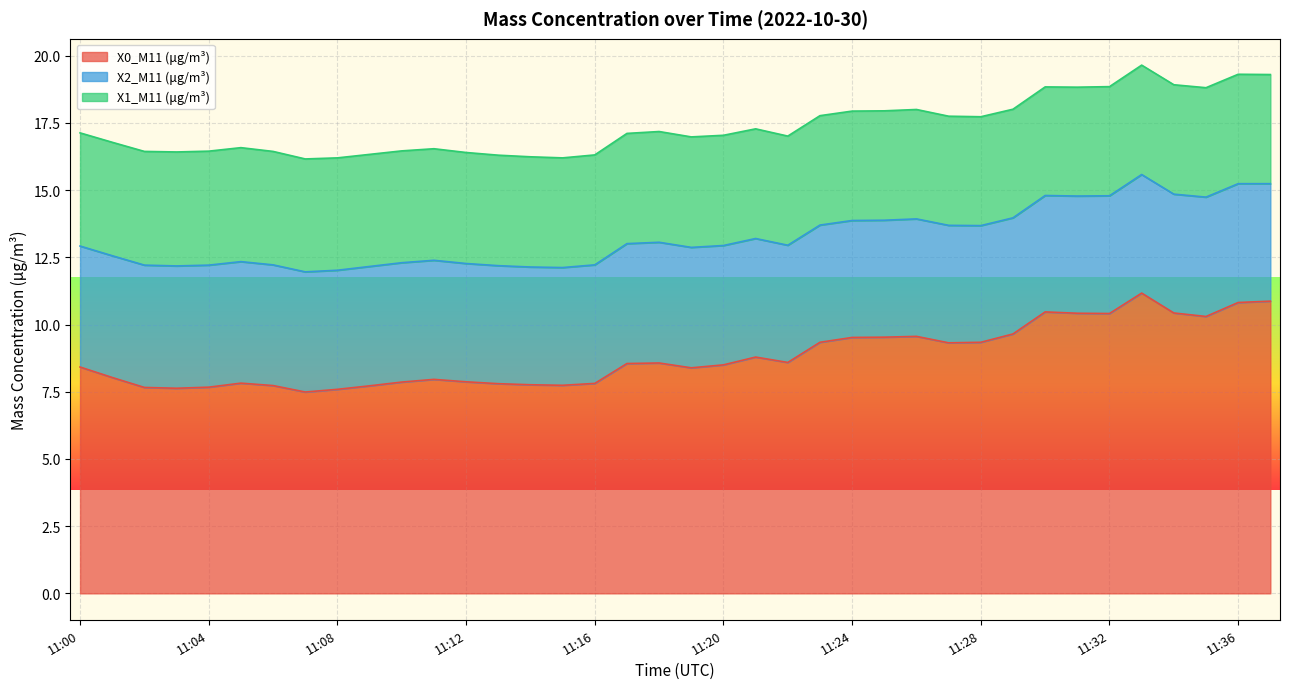

At which label is X2_M11 (μg/m³) closest to 4?

11:29